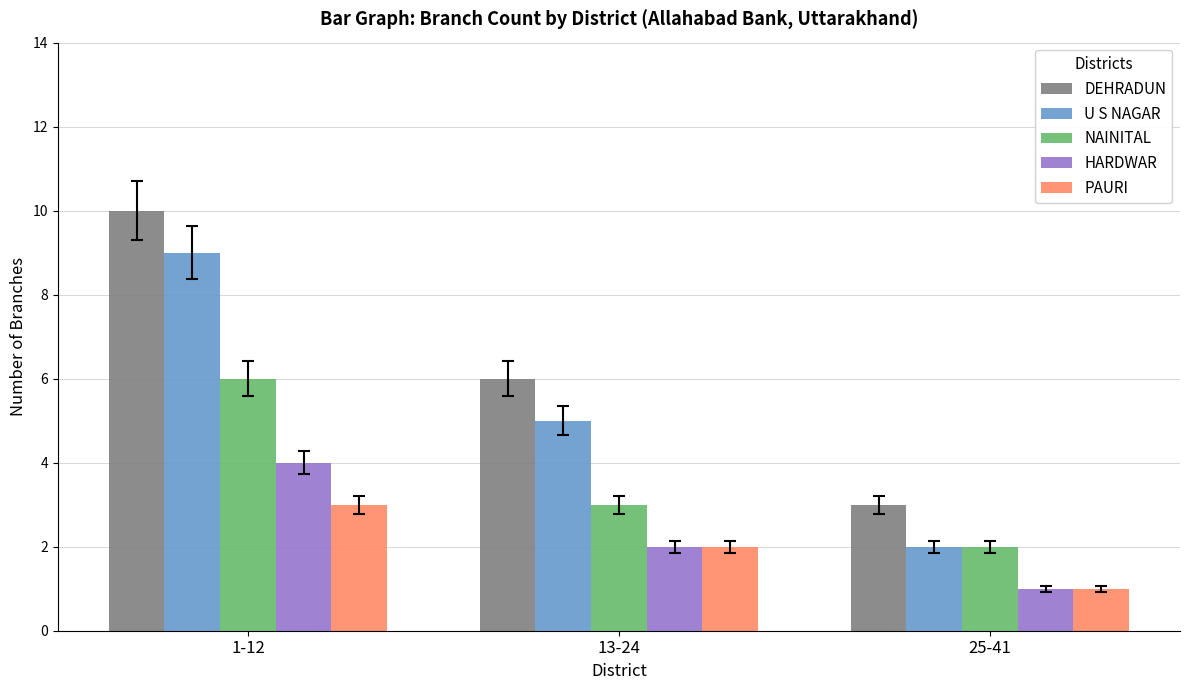

How many categories are shown in the chart?

3